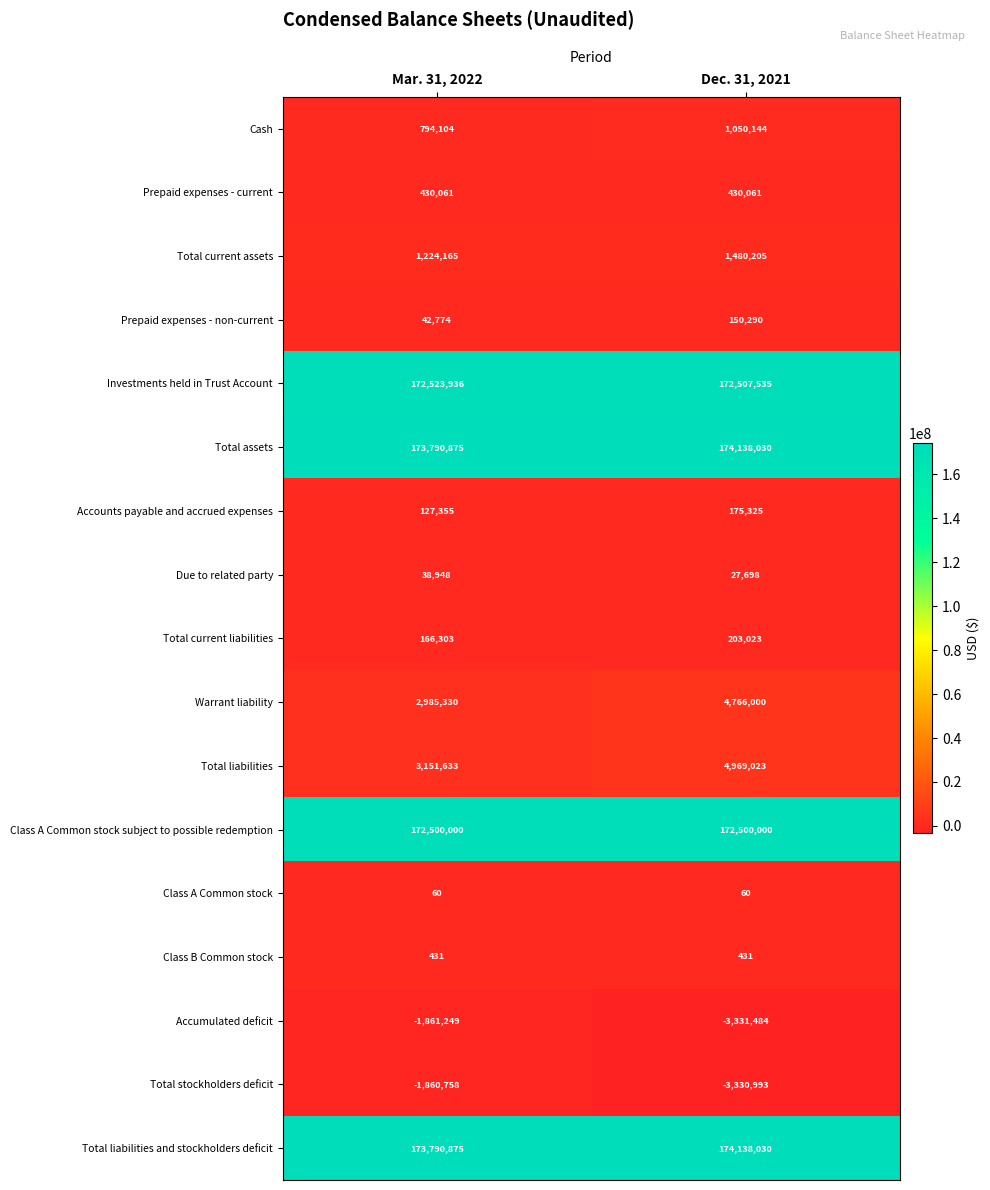

What is the sum of all Due to related party values?

66646